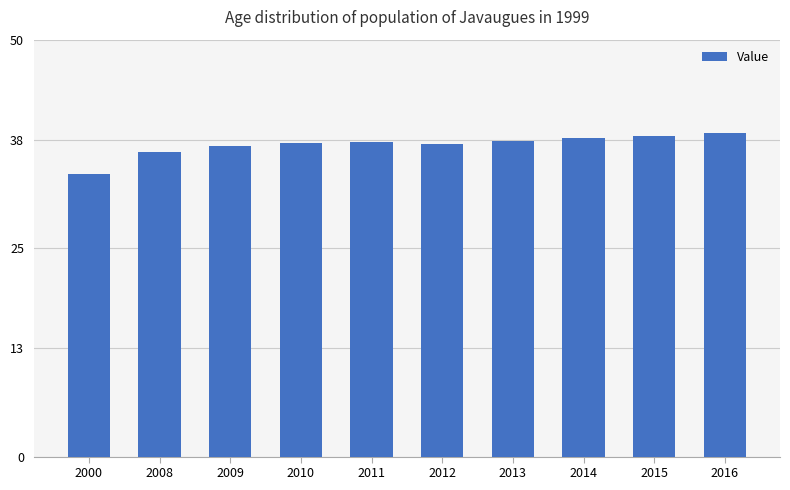

What is the difference between the second highest and minimum values?

4.5